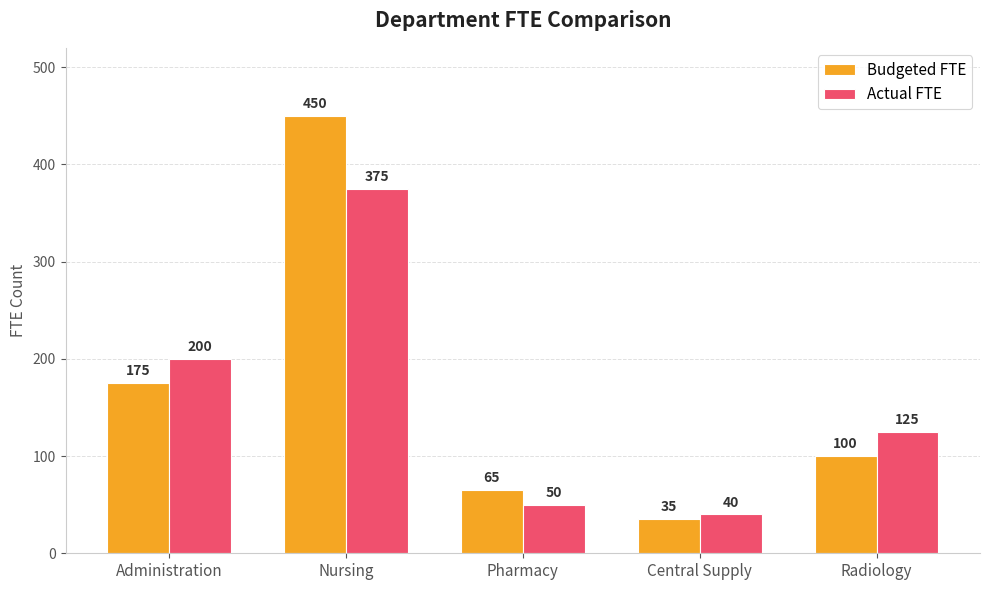

Reading left to right, list all the values displayed in this chart.

Budgeted FTE: Administration=175	Nursing=450	Pharmacy=65	Central Supply=35	Radiology=100
Actual FTE: Administration=200	Nursing=375	Pharmacy=50	Central Supply=40	Radiology=125